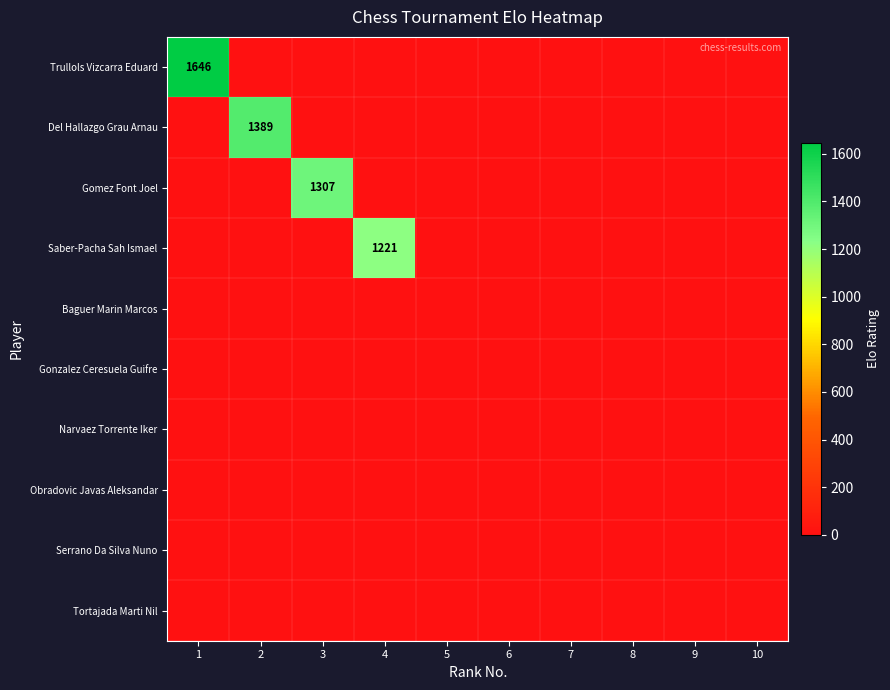

The value of Saber-Pacha Sah Ismael at 9 is 0. True or false?

True